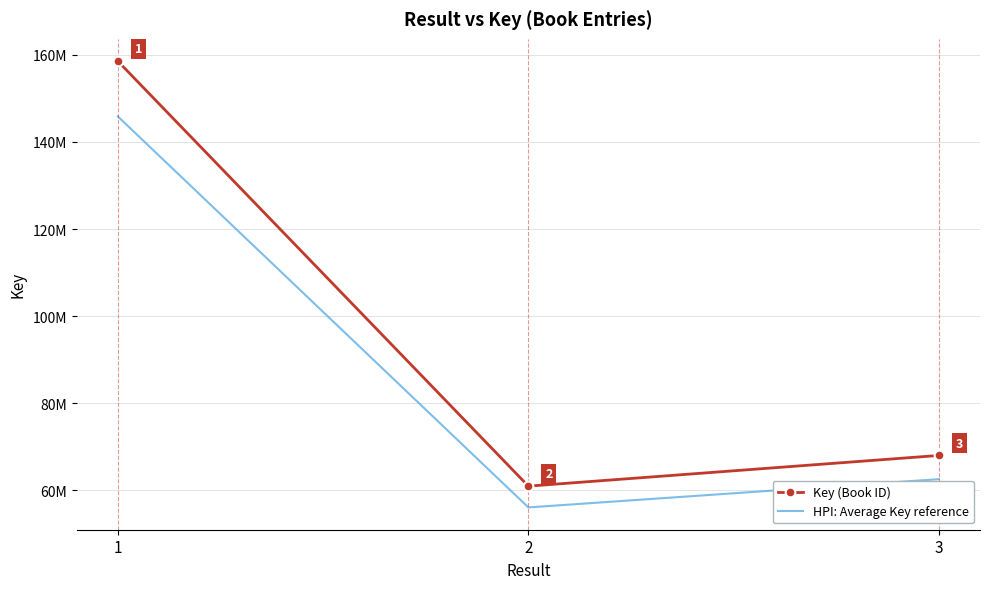

At which label is Key (Book ID) closest to 109772465?

3